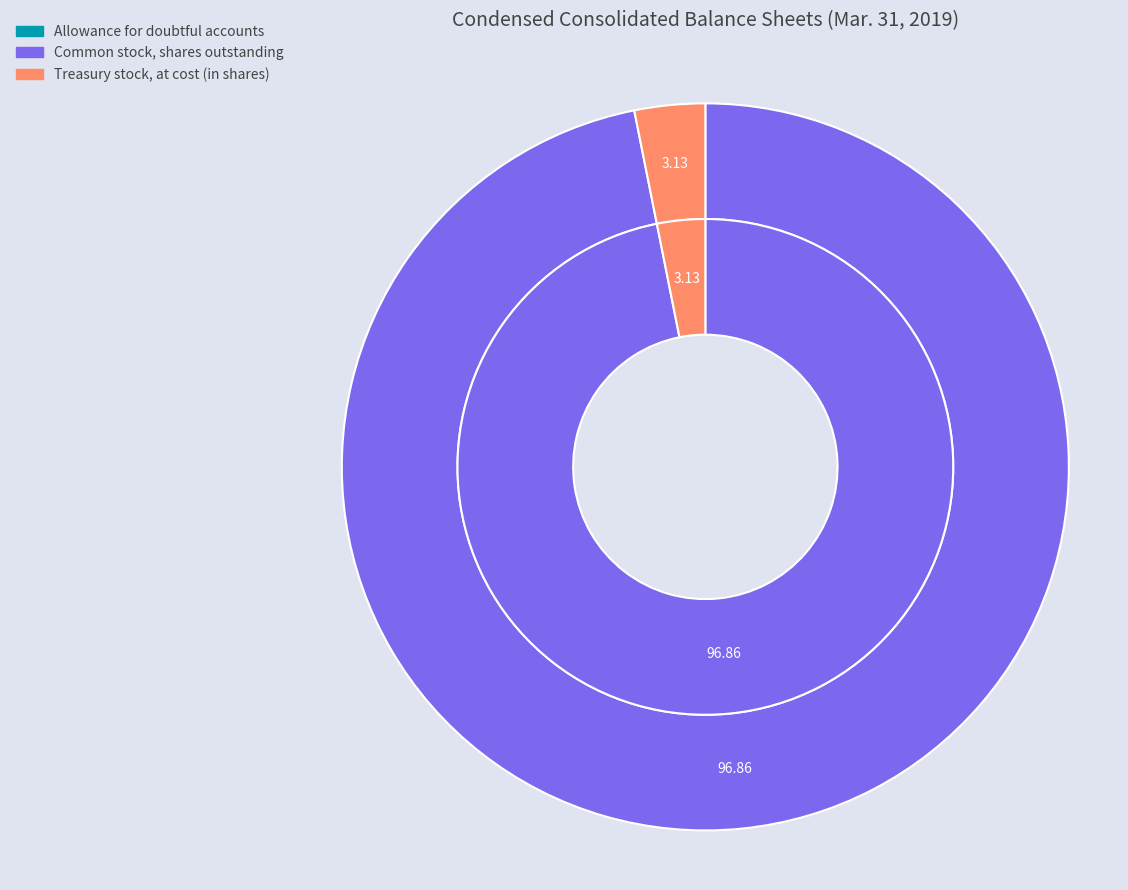

Rank the categories by value from highest to lowest.

Common stock, shares outstanding, Treasury stock, at cost (in shares), Allowance for doubtful accounts